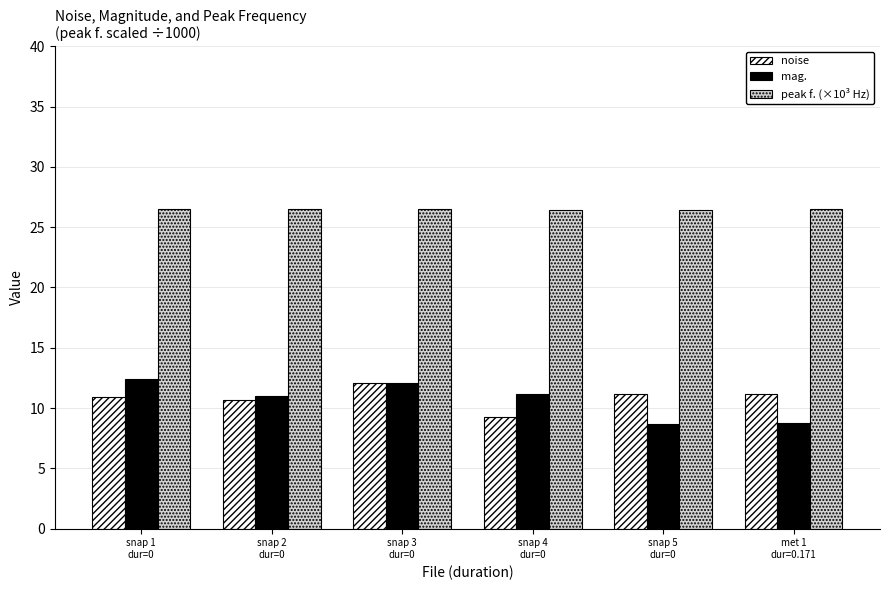

What is the label of the 5th bar from the left?

snap 5
dur=0